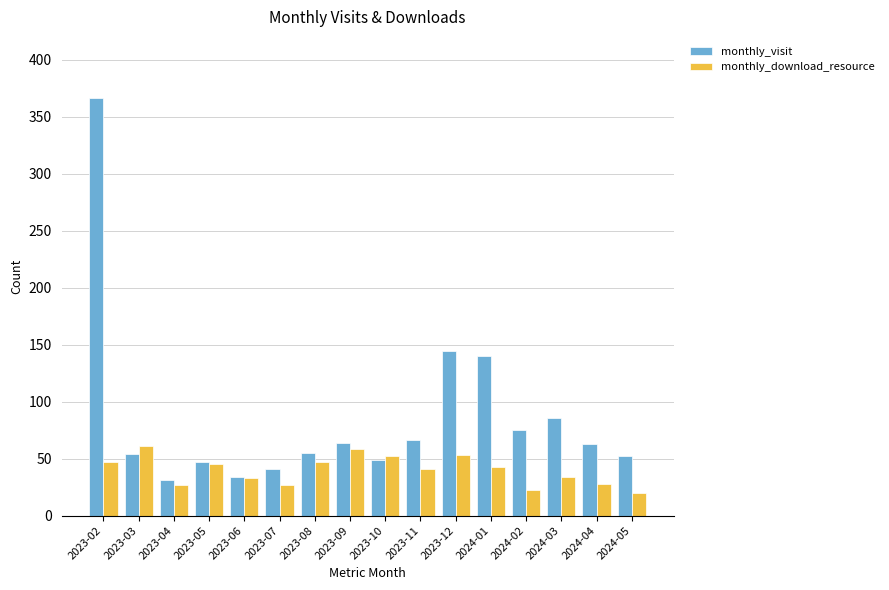

How many bars are there in total?

32